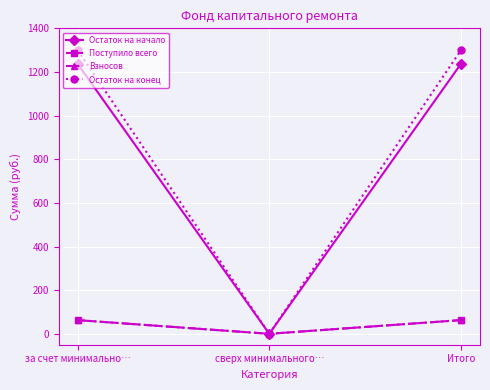

What are all the series names shown in the legend?

Остаток на начало, Поступило всего, Взносов, Остаток на конец